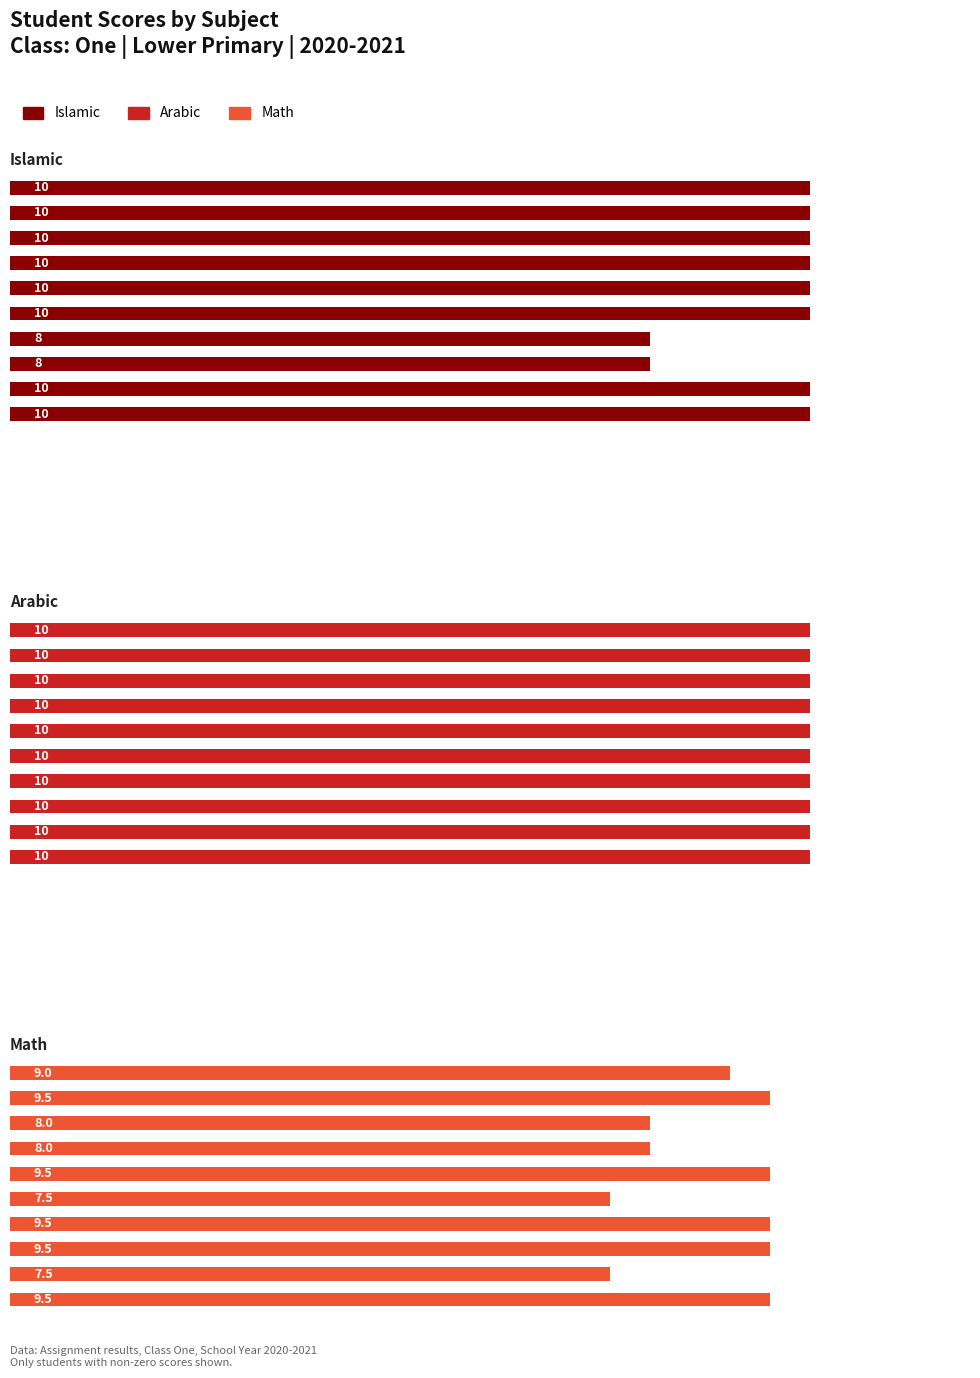

What is the value of the Math bar at the 6th from the left?

9.5